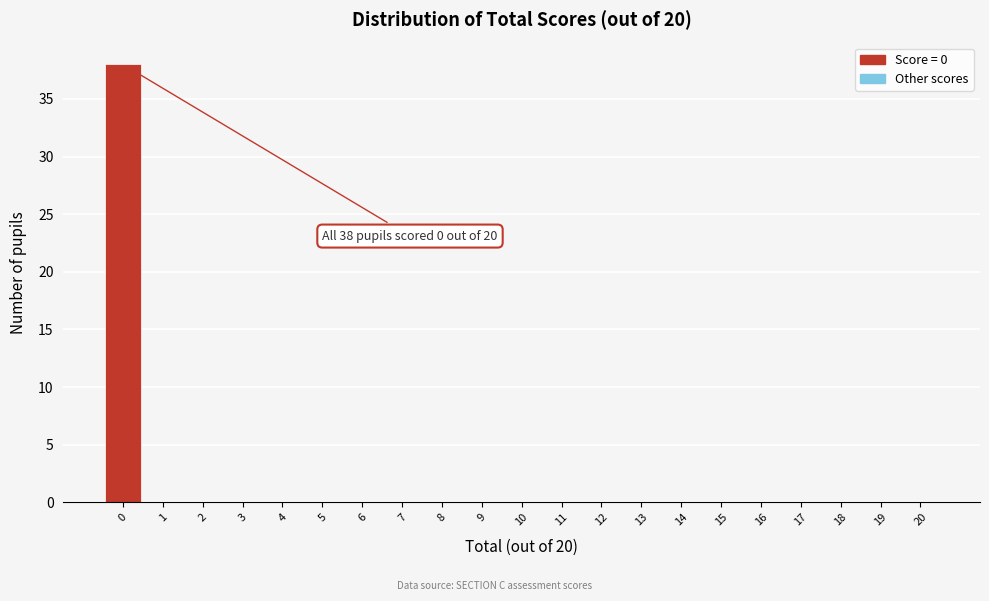

Which range on the x-axis has the tallest bar?

-0.5 to 0.5